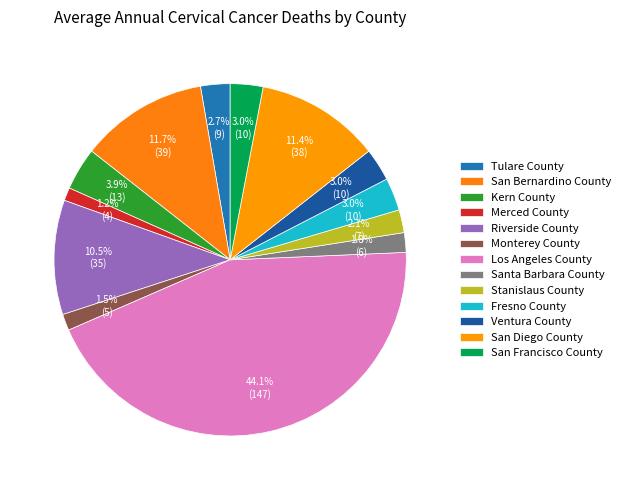

How many segments does this pie chart have?

13